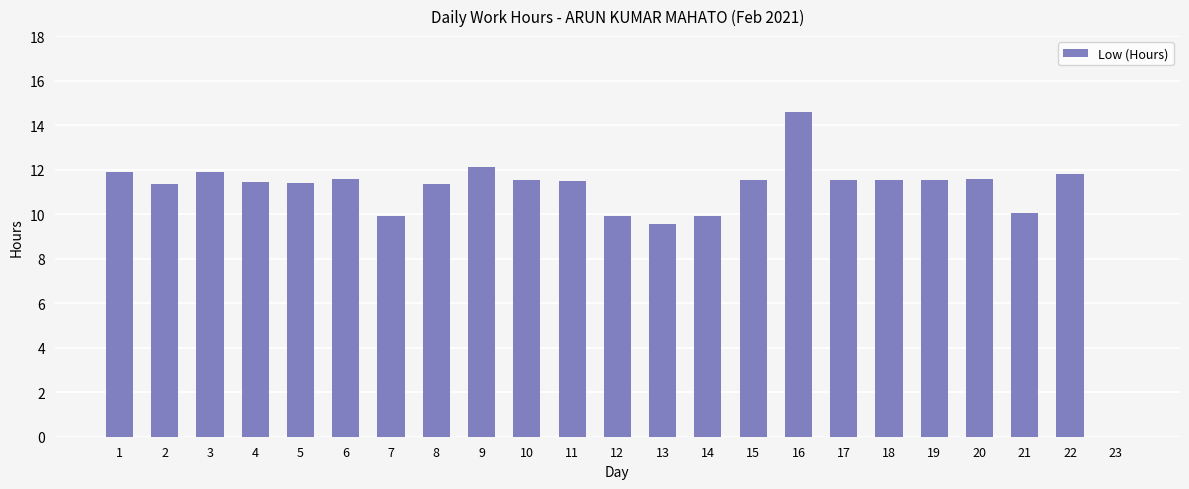

Is it true that the value at 4 is 7.5?

False